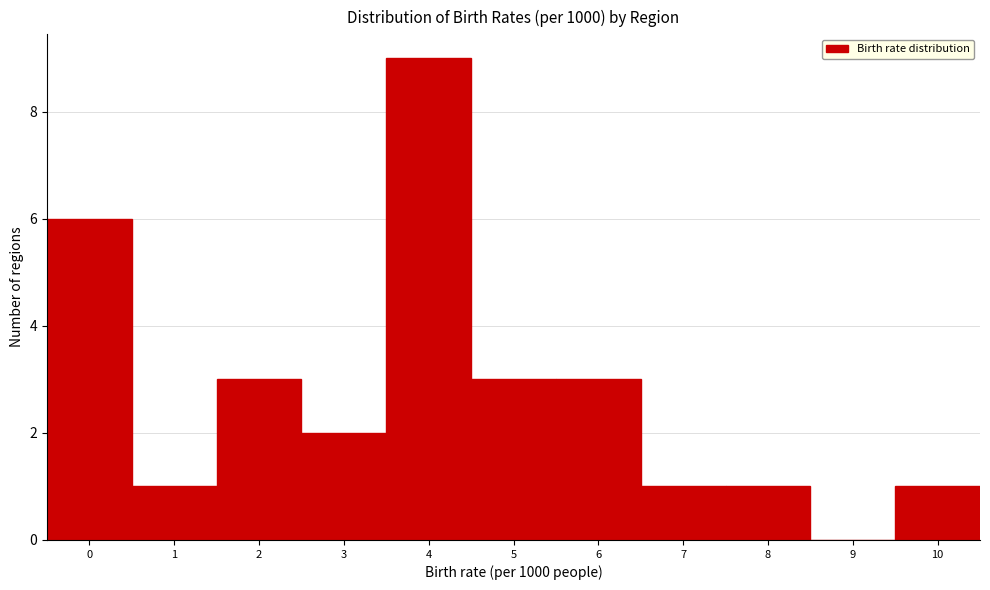

Reading right to left, extract all data points from this chart.

10=1	9=0	8=1	7=1	6=3	5=3	4=9	3=2	2=3	1=1	0=6